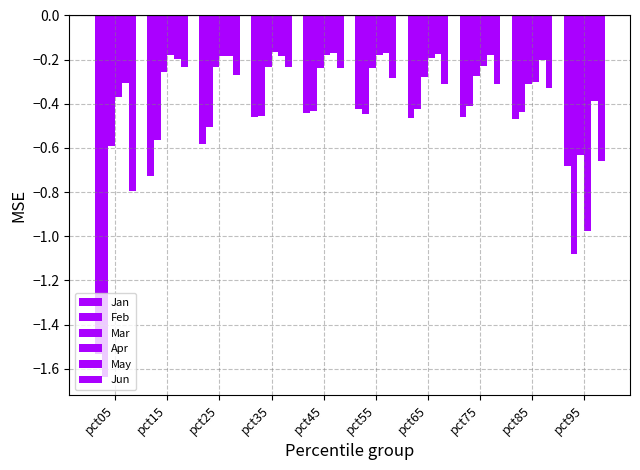

At which label does Jun reach its minimum?

pct05